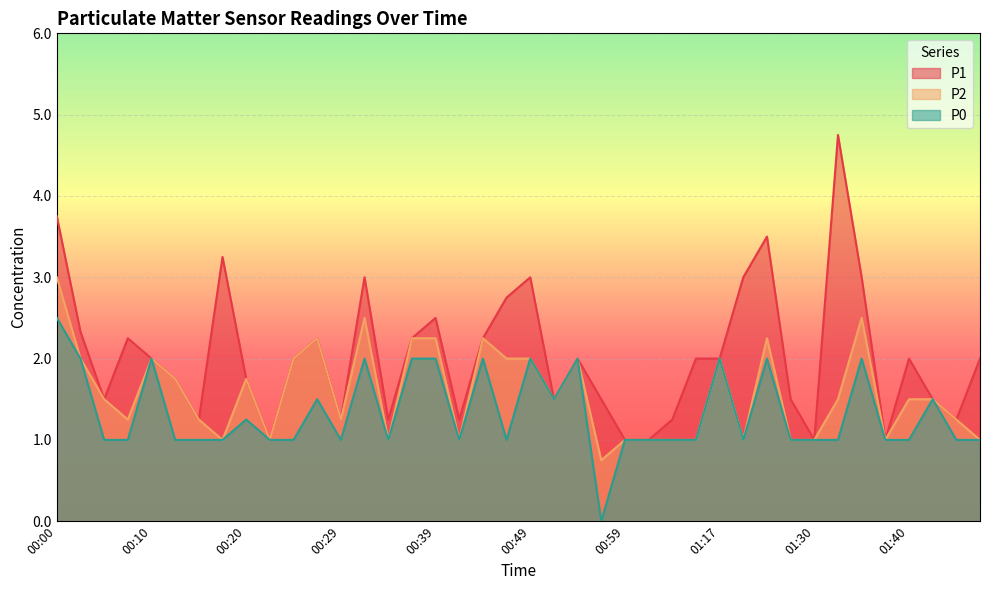

What is the sum of the P1 values at 00:39 and 00:51?

4.0